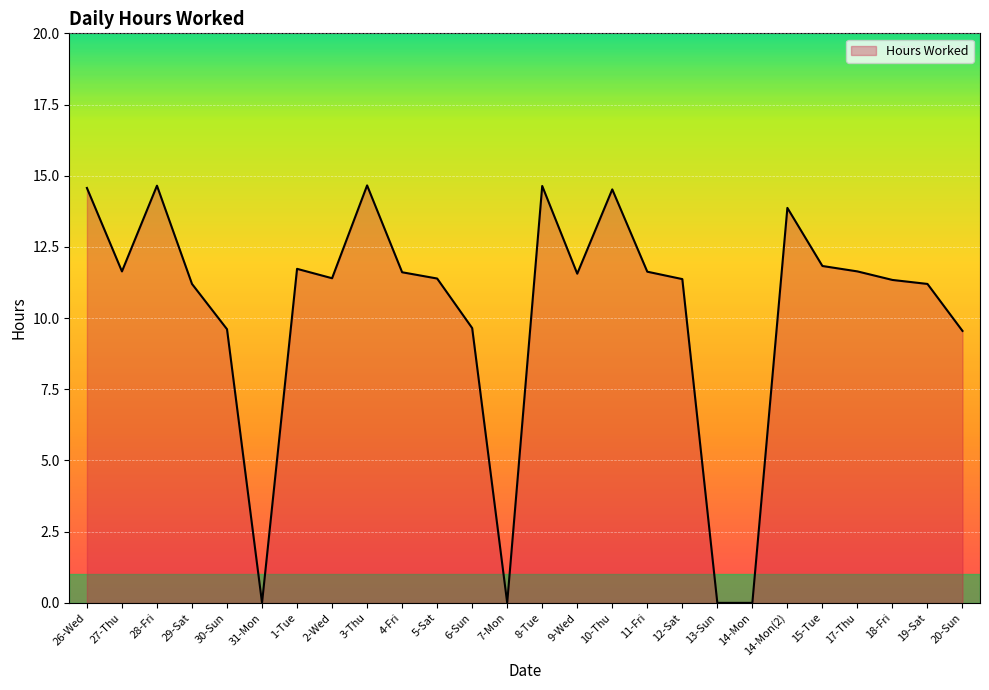

What is the maximum value shown in the chart?

14.7